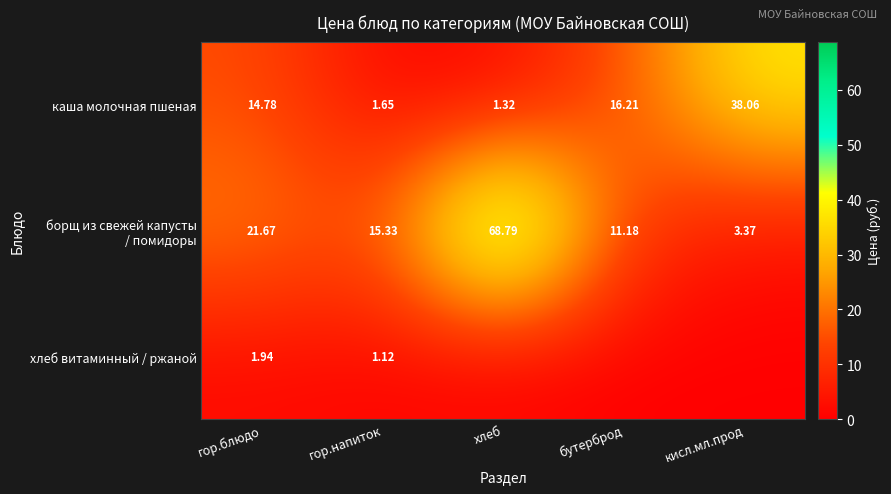

True or false: борщ из свежей капусты / помидоры has a value of 36.5 at хлеб.

False